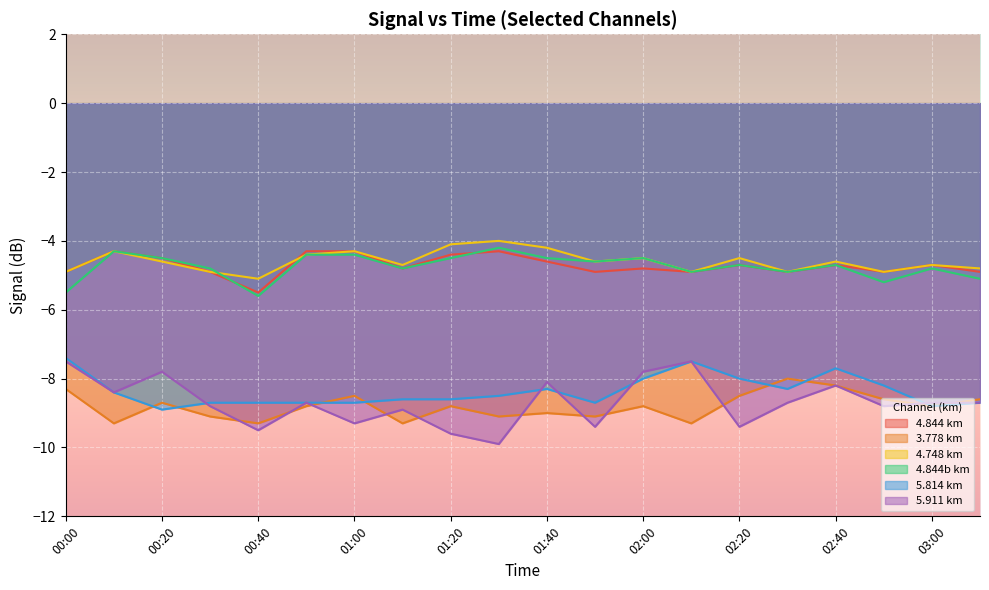

What is the label of the 15th point from the right?

00:50